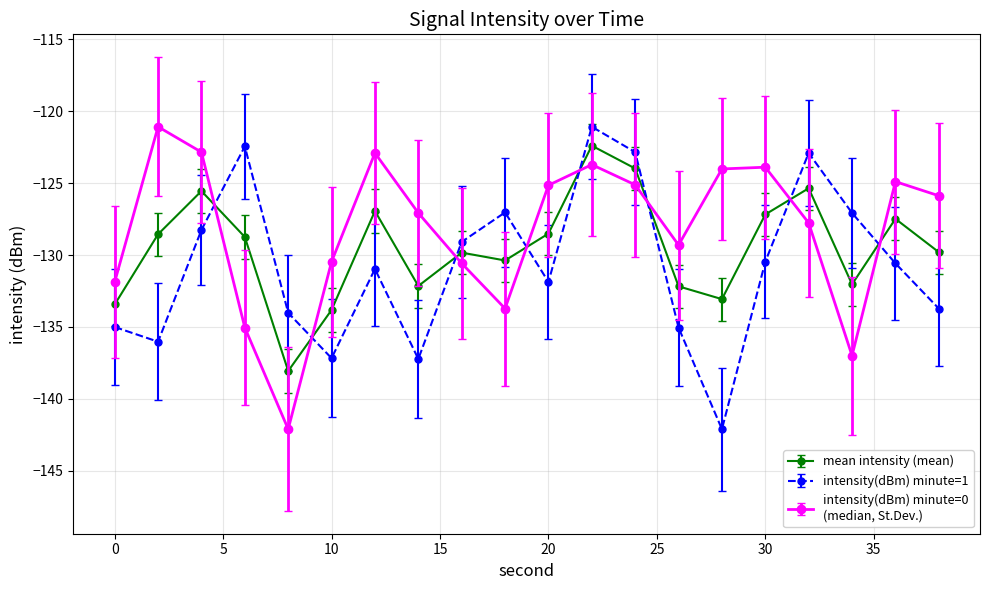

What is the greatest value displayed?

-121.1